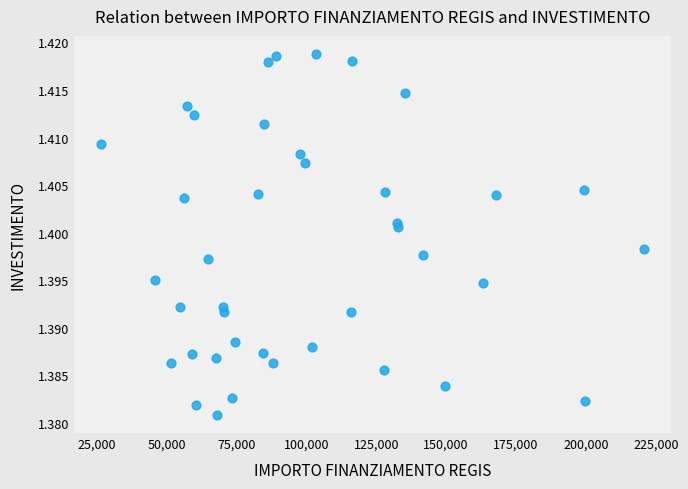

What is the range of X values (max minus min)?

193933.1